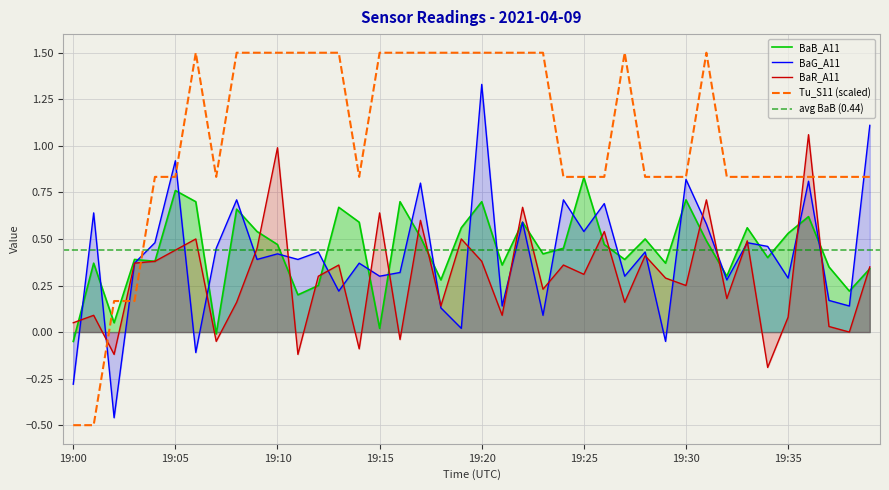

Read the Tu_S11 value at 19:27.

1.5